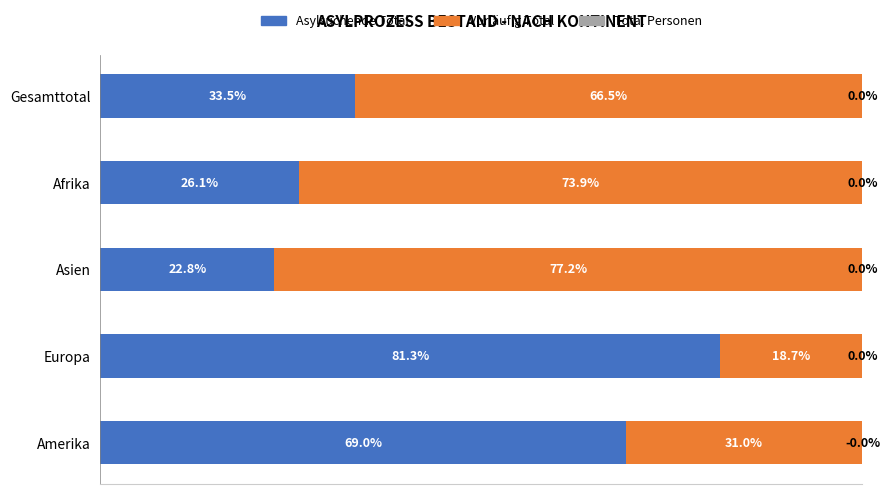

At which label does Asylsuchende Total reach its peak?

Europa